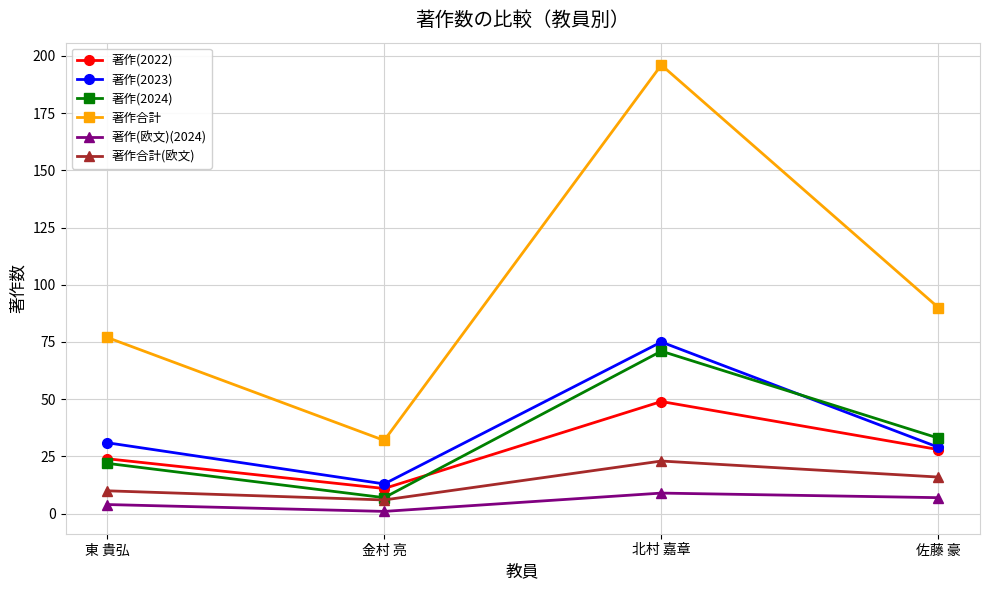

At 東 貴弘, list the series in order from largest to smallest.

著作合計, 著作(2023), 著作(2022), 著作(2024), 著作合計(欧文), 著作(欧文)(2024)